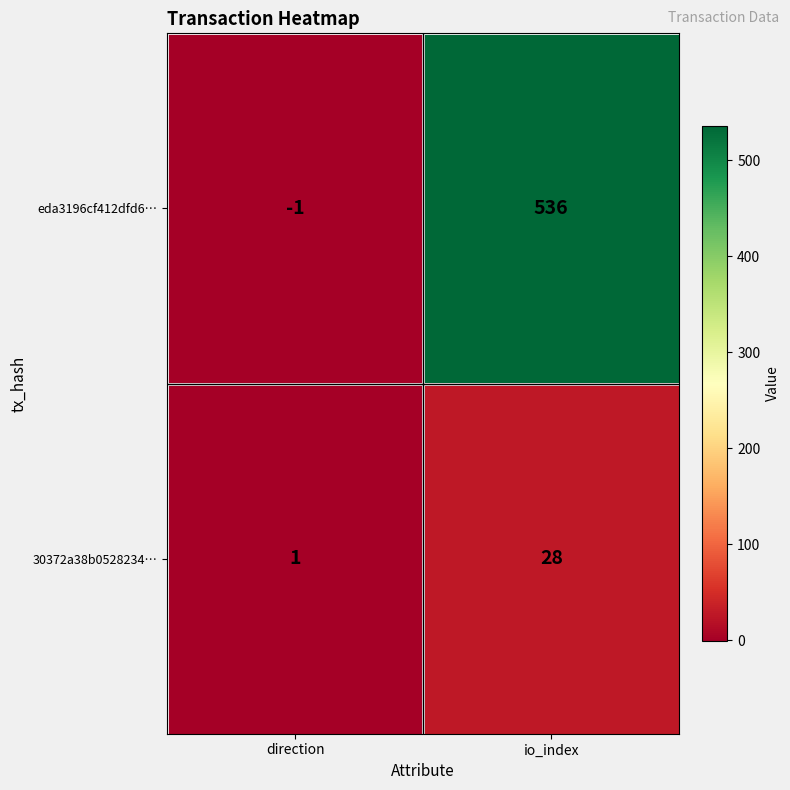

Which category has the highest value in the 30372a38b0528234… series?

io_index